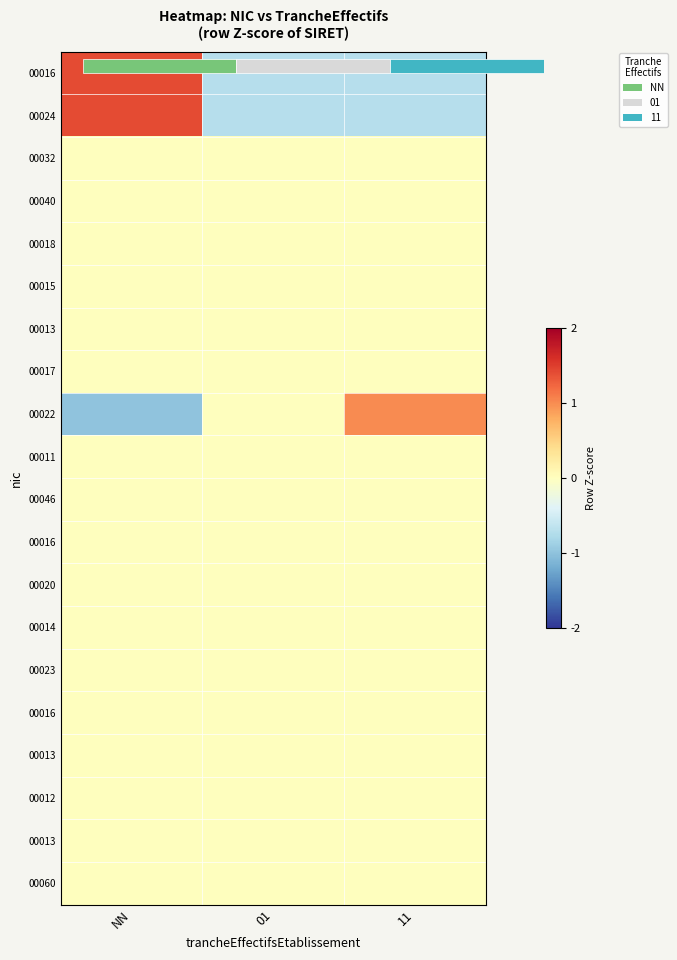

Which has a higher value, 11 or 01?

11